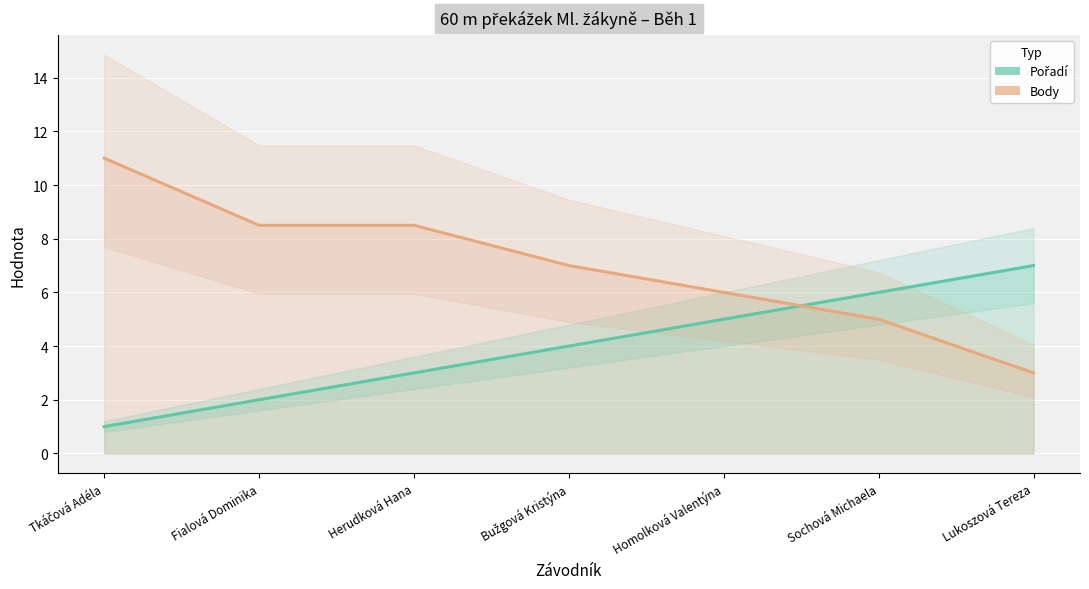

What is the spread (max minus min) of values at Tkáčová Adéla?

10.0